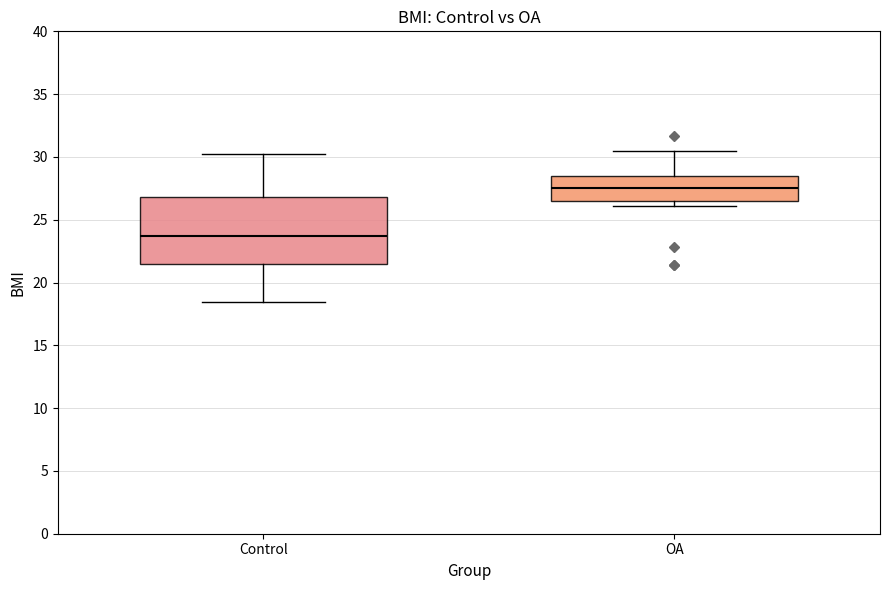

Which box has the lowest median line?

Control